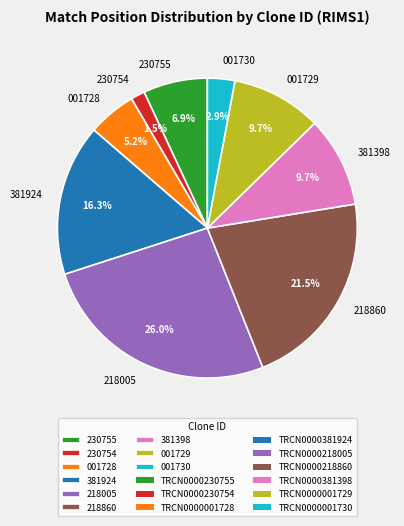

What percentage do 230754 and 001728 together represent?

6.7%